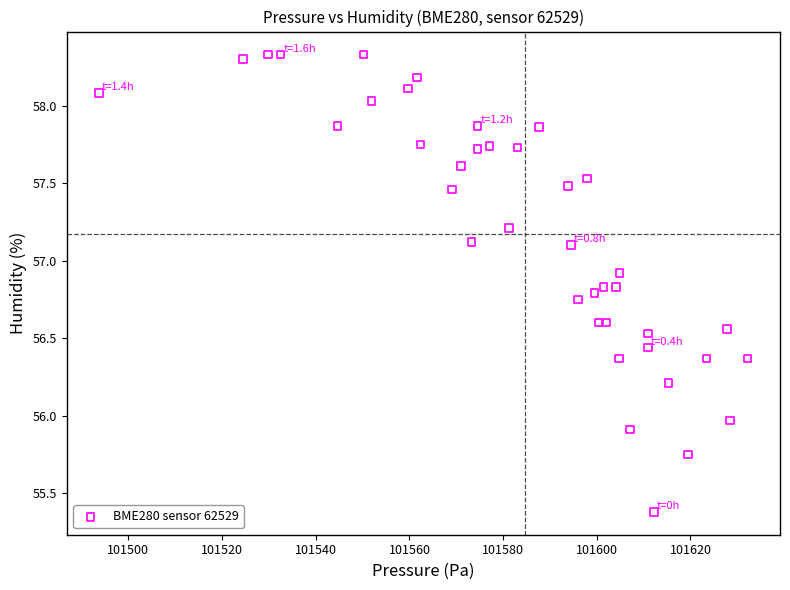

What is the range of X values (max minus min)?

138.4